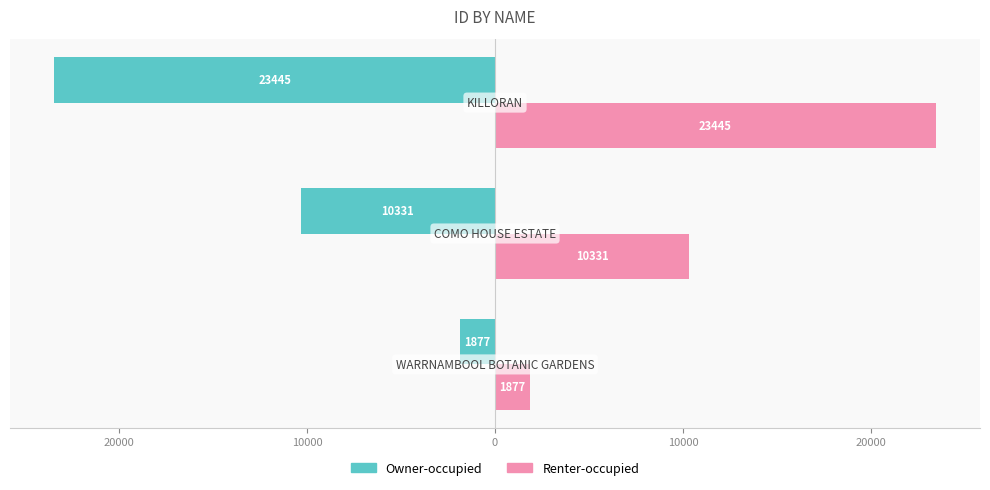

What is the sum of all Owner-occupied values?

-35653